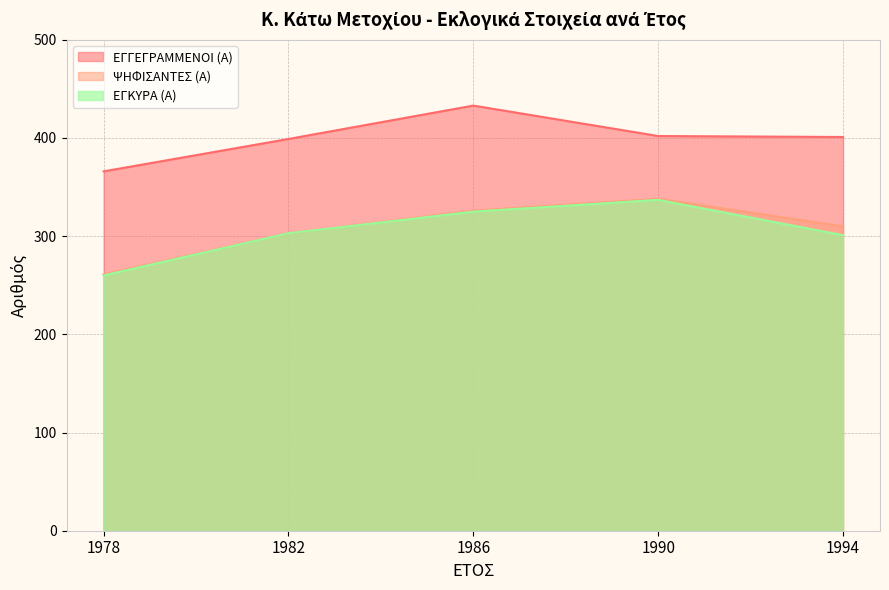

At how many categories does at least one series exceed 274?

5